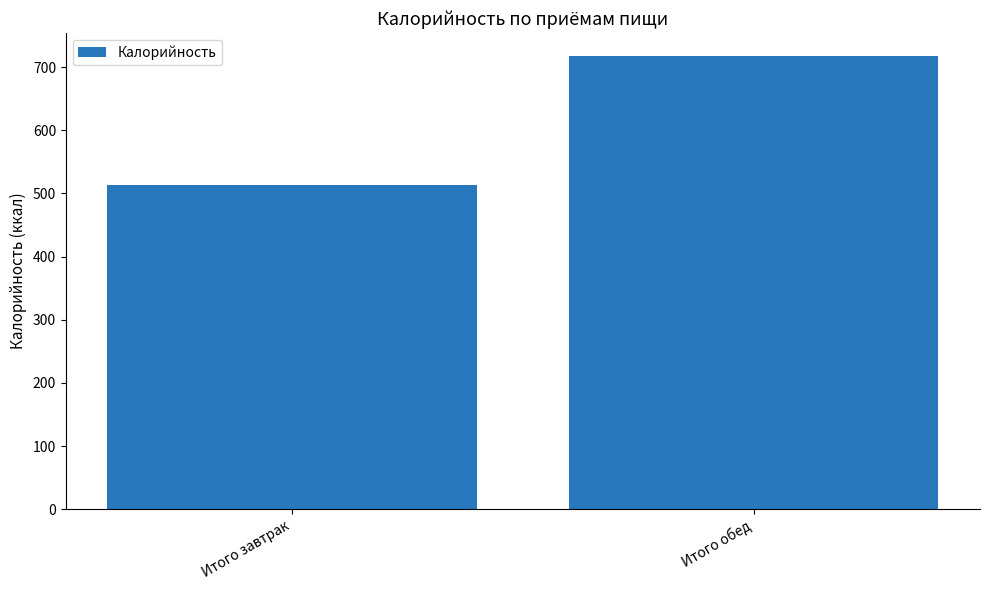

What is the label of the 2nd bar from the left?

Итого обед